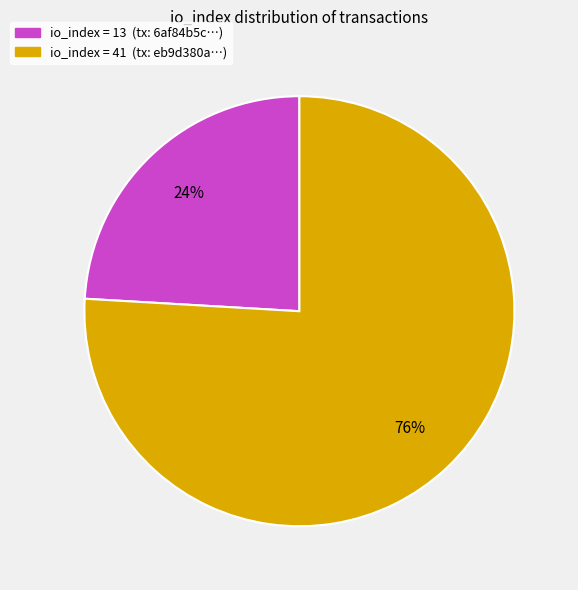

To the nearest percent, what is the average slice percentage?

50%